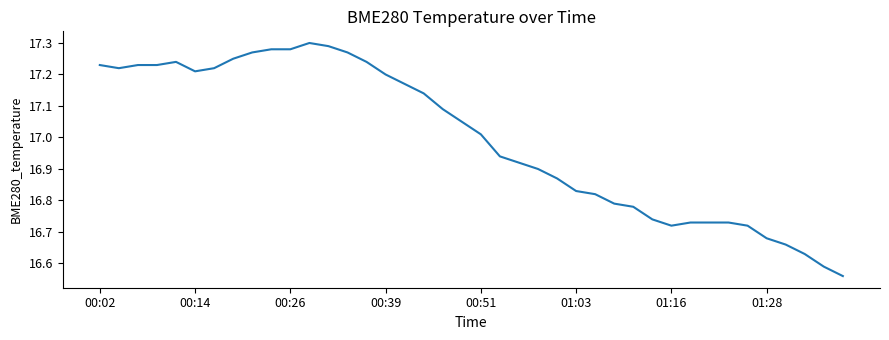

What is the difference between the maximum and minimum values?

0.7